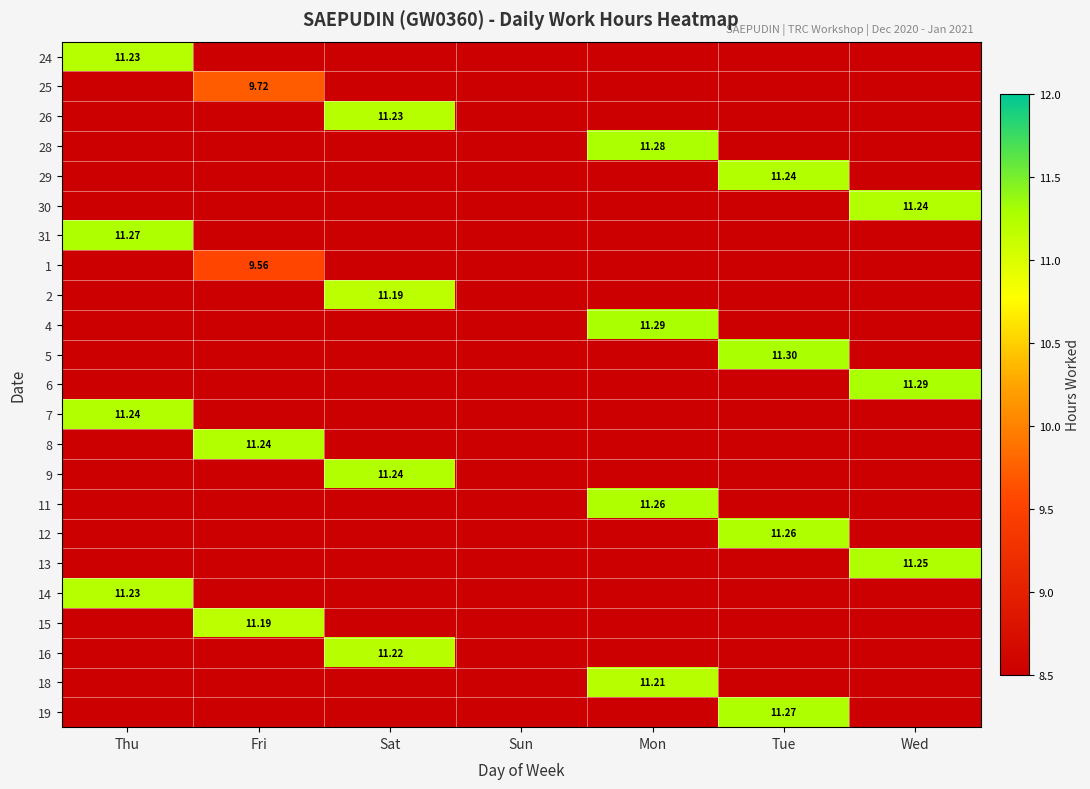

At how many categories does at least one series exceed 9?

6